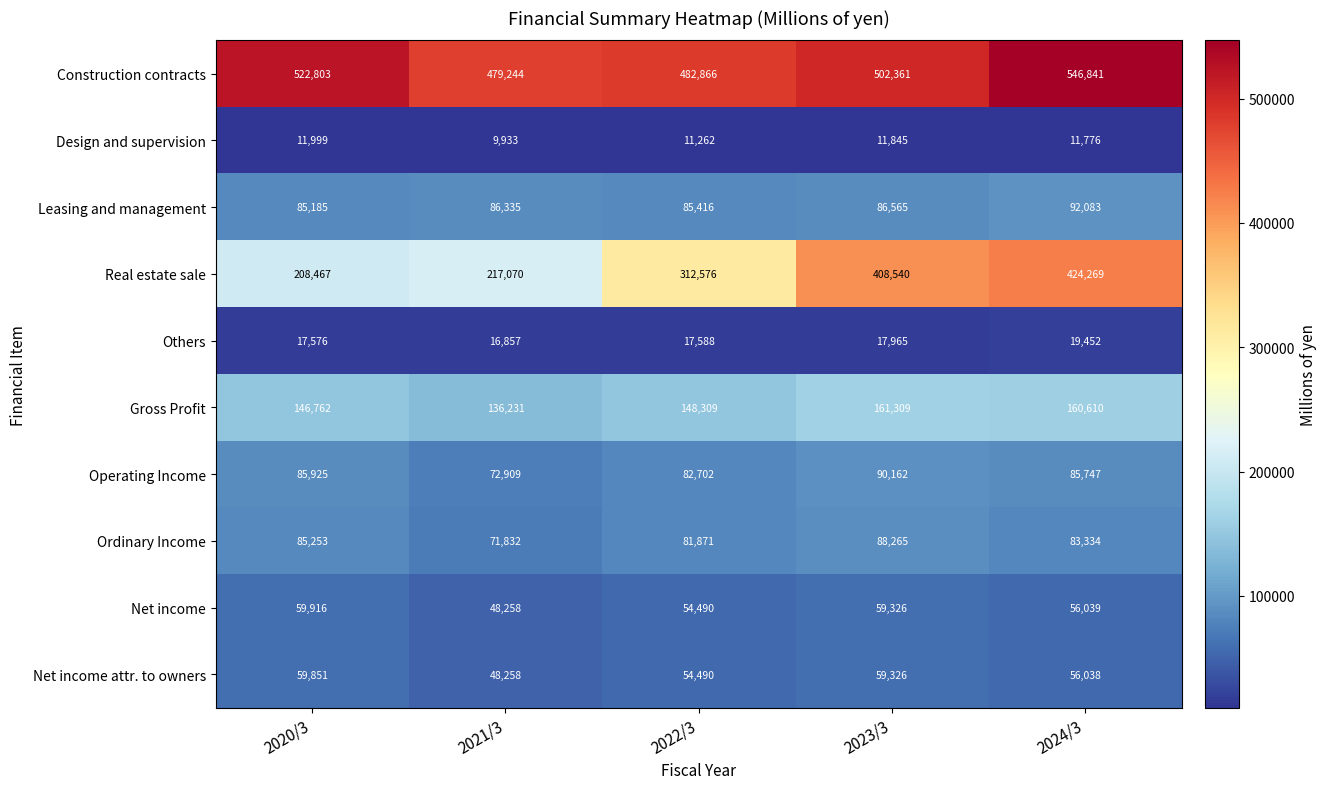

True or false: Design and supervision has a value of 11999 at 2020/3.

True